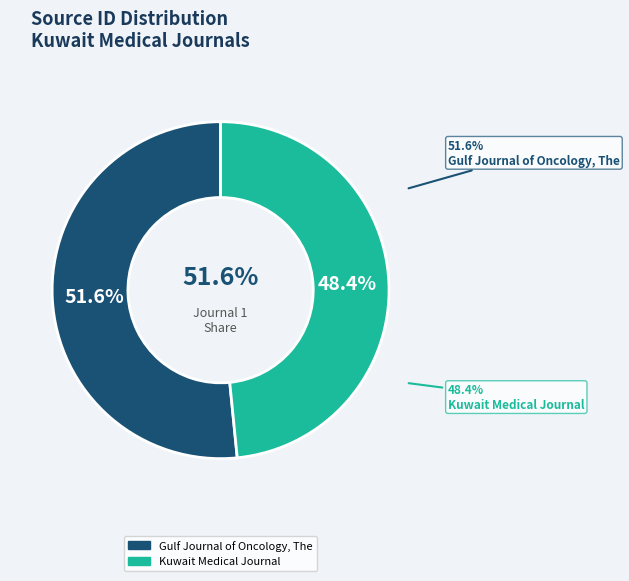

Which has a higher value, Gulf Journal of Oncology, The or Kuwait Medical Journal?

Gulf Journal of Oncology, The